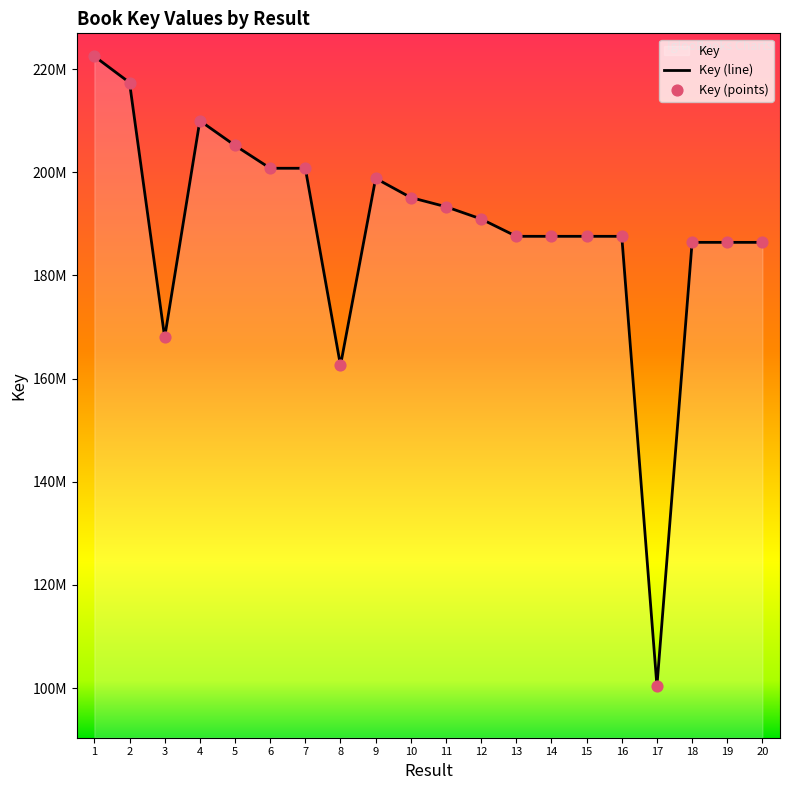

What is the change in value from 13 to 18?

-1170756